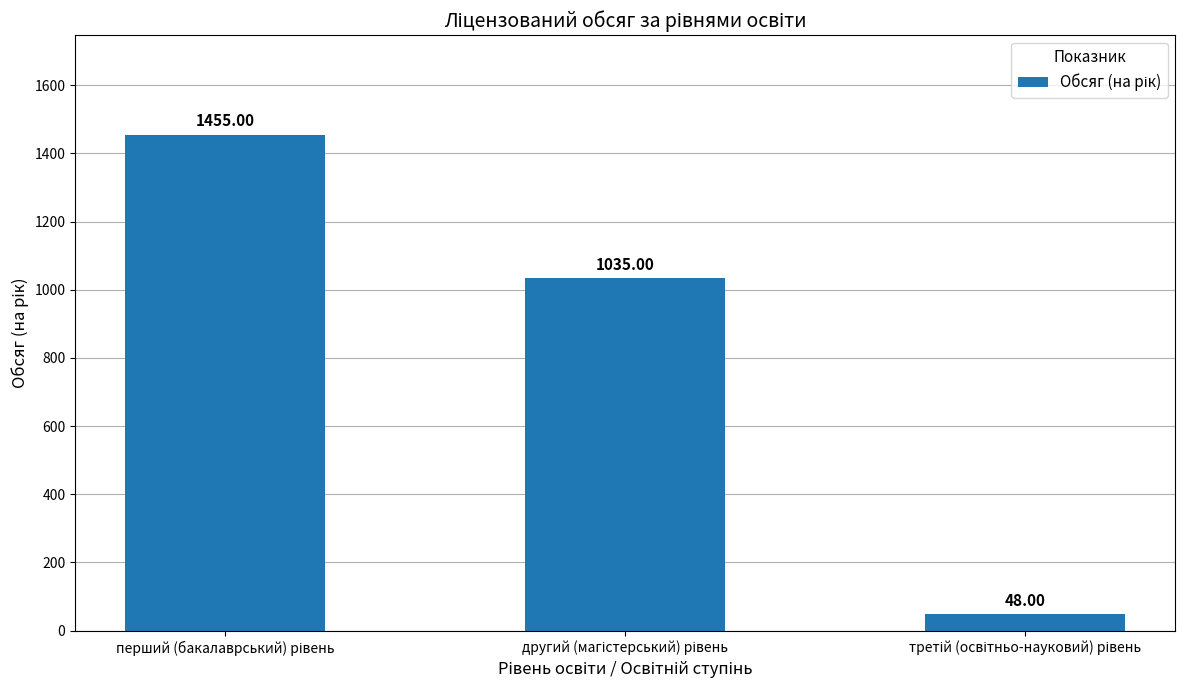

What is the difference between the second highest and minimum values?

987